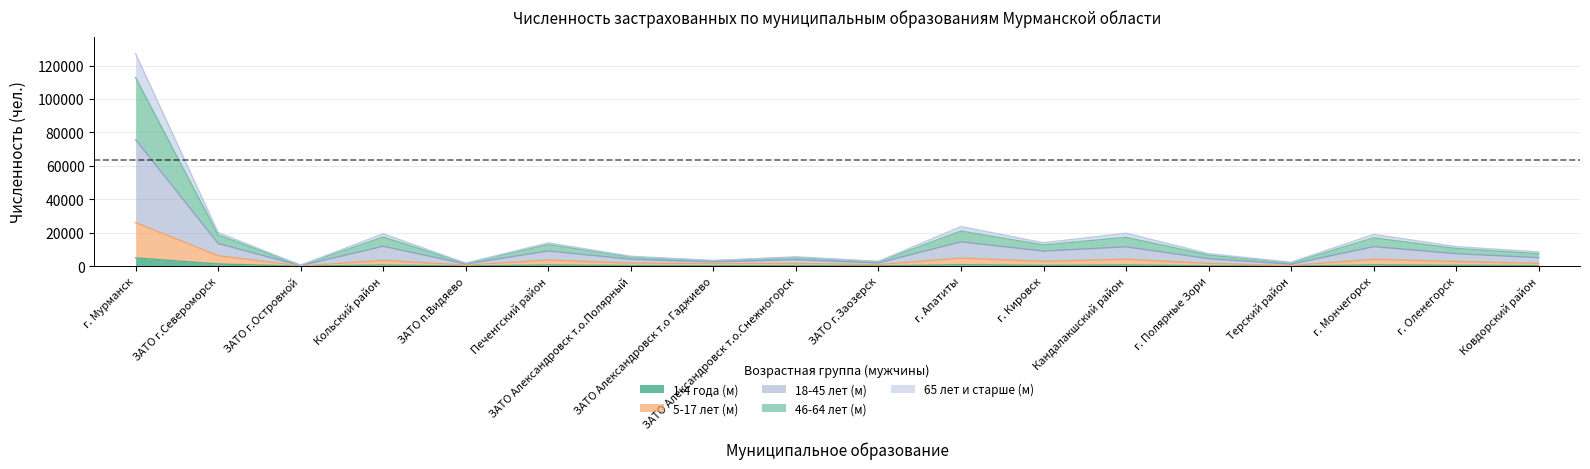

Count the number of data series in this chart.

5